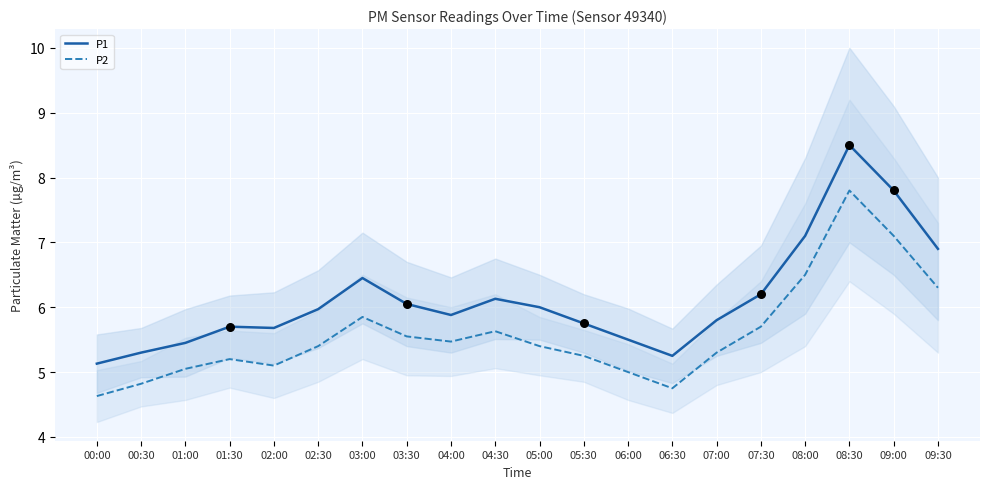

Which series reaches the maximum Y coordinate?

P1